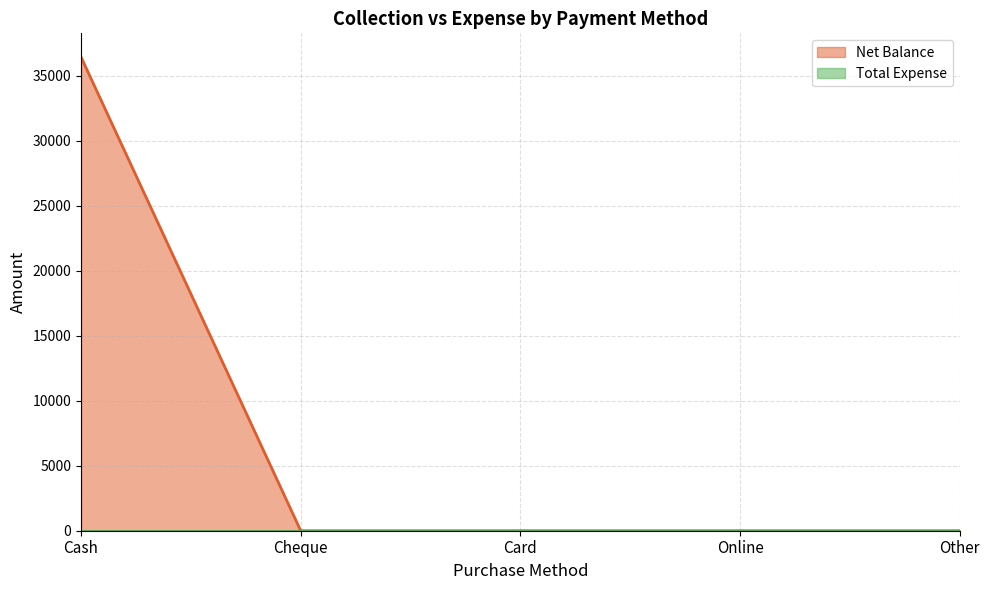

Which has a higher value, Cheque or Cash?

Cash